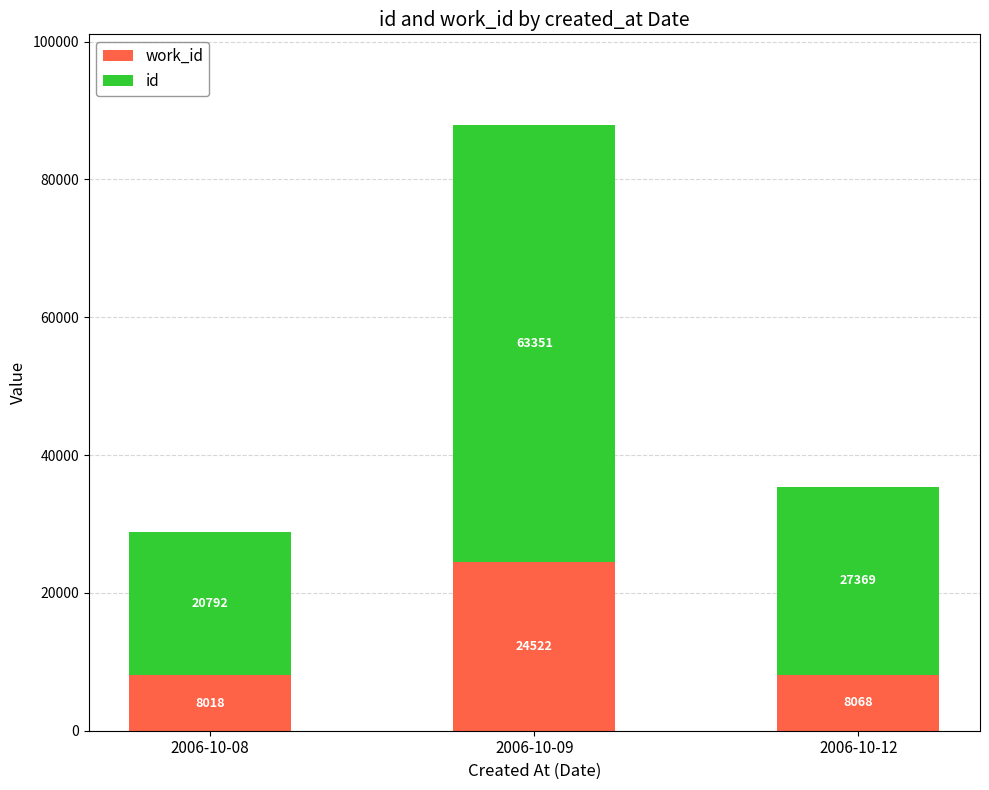

What is the total value across all series at 2006-10-09?

87873